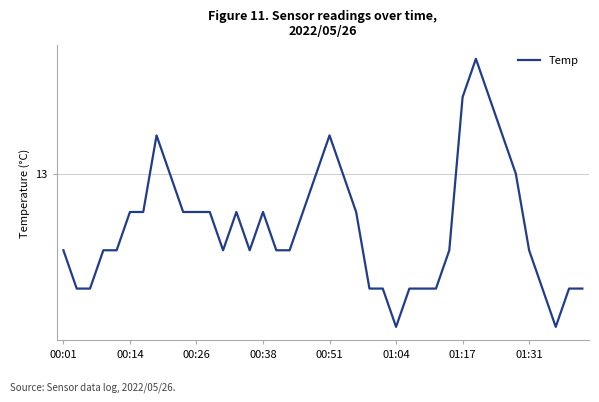

What is the maximum value shown in the chart?

13.3